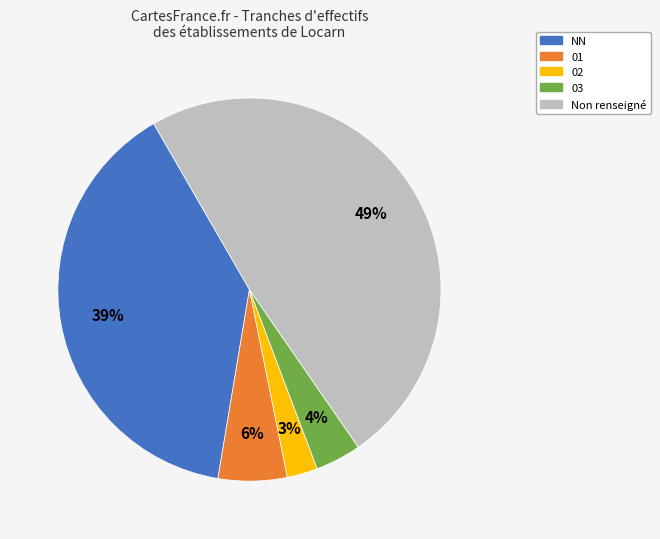

Does 01 account for over 50% of the chart?

No